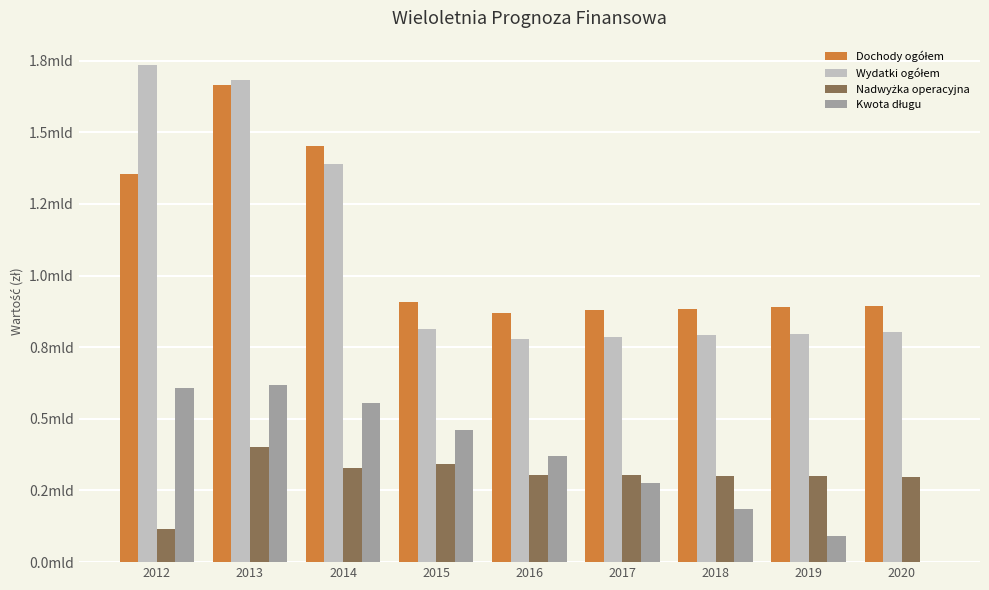

Are the bars grouped side by side (vs. stacked)?

Yes